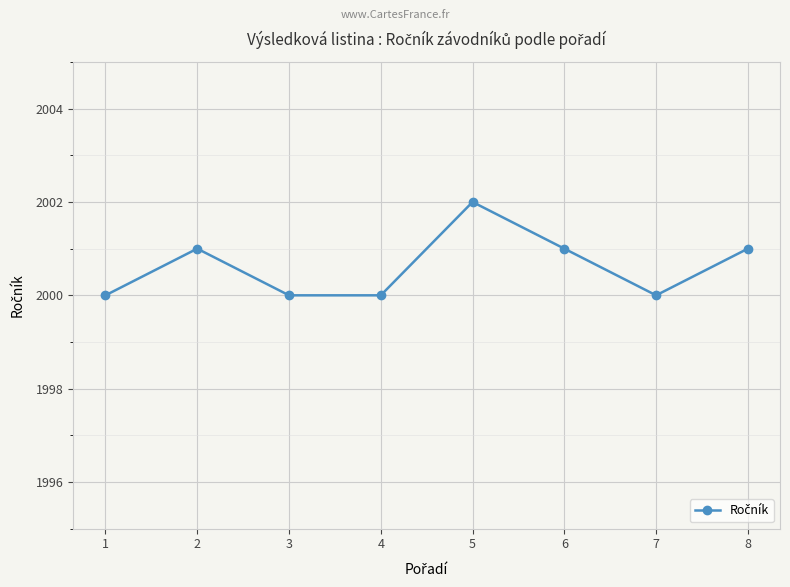

Count the values in the range 2000 to 2001.

7